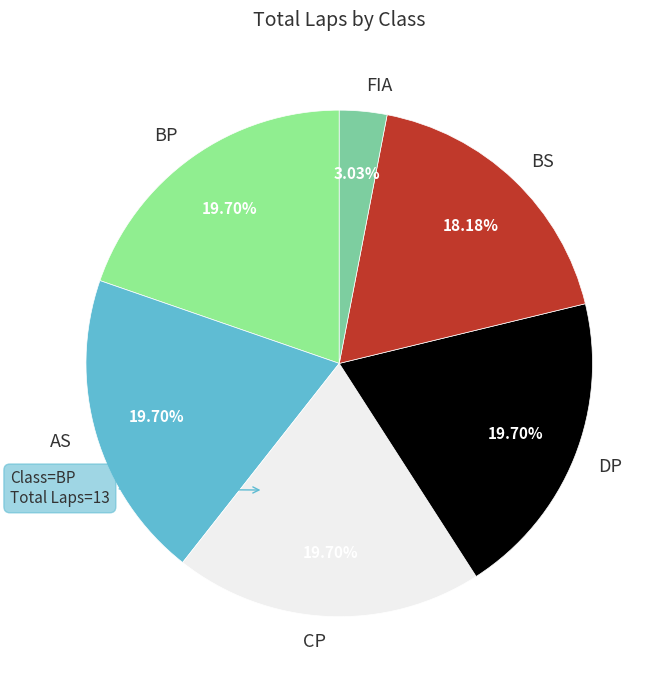

What is the smallest slice in the pie chart?

FIA